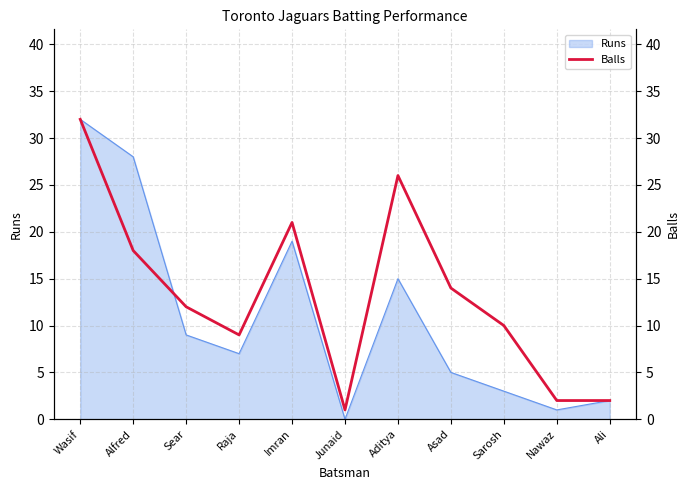

What is the maximum value for Runs?

32